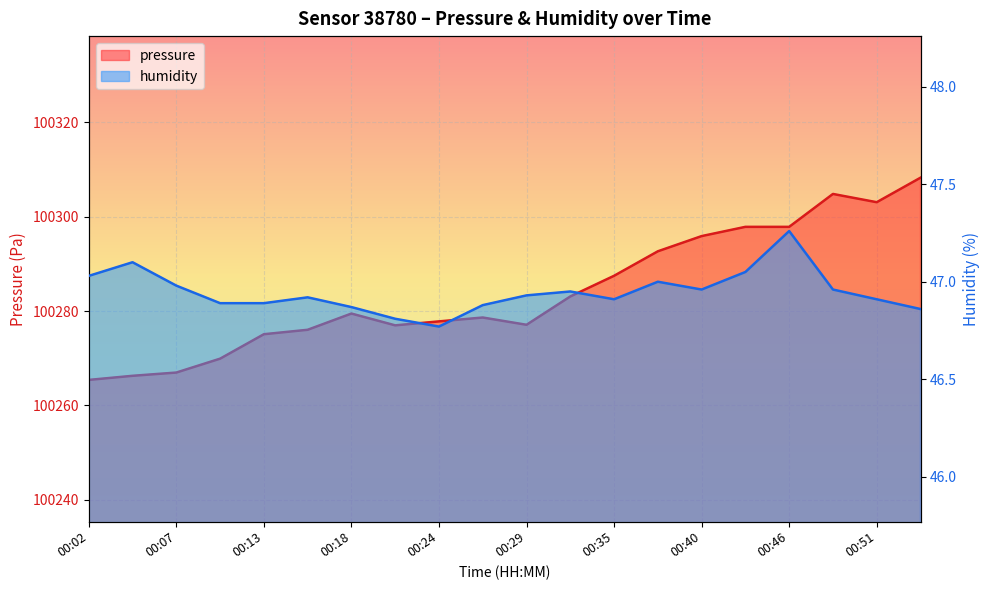

Reading left to right, extract all data points from this chart.

pressure: 100265.4	100266.3	100267.0	100269.9	100275.1	100276.0	100279.5	100277.0	100277.8	100278.6	100277.1	100283.1	100287.5	100292.7	100295.9	100297.8	100297.8	100304.8	100303.1	100308.2
humidity: 47.0	47.1	47.0	46.9	46.9	46.9	46.9	46.8	46.8	46.9	46.9	47.0	46.9	47.0	47.0	47.0	47.3	47.0	46.9	46.9